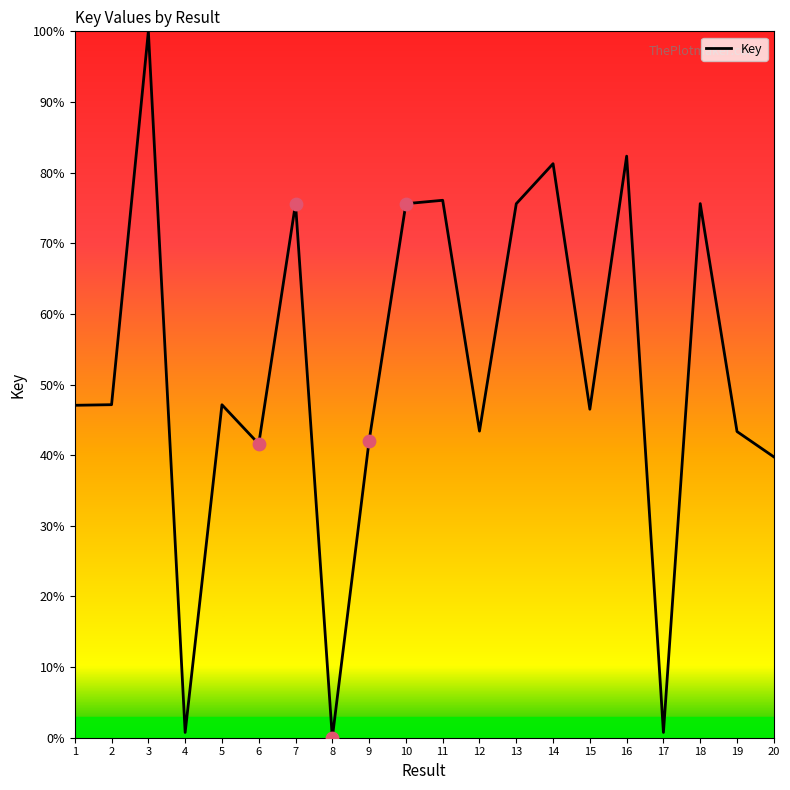

Between 13 and 15, which is larger?

13